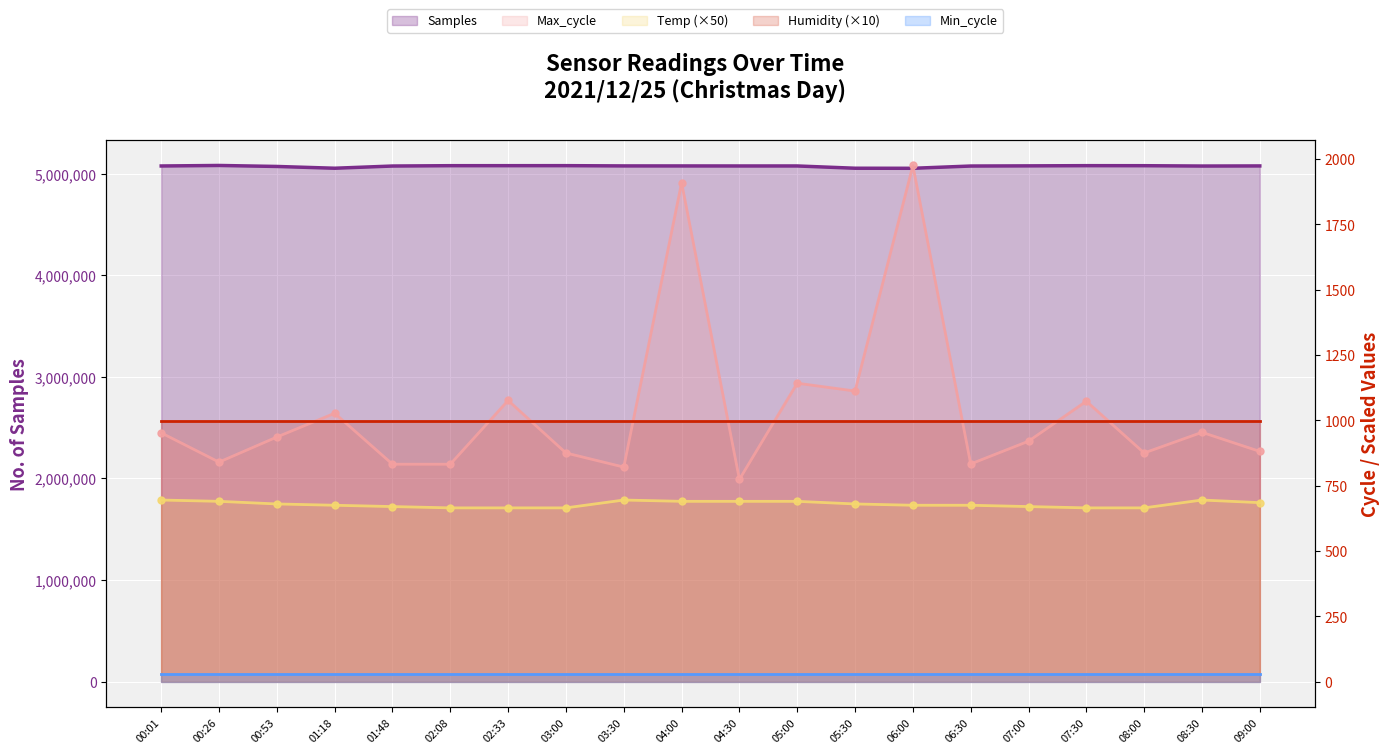

True or false: Temp (×50) has a value of 163 at 04:30.

False